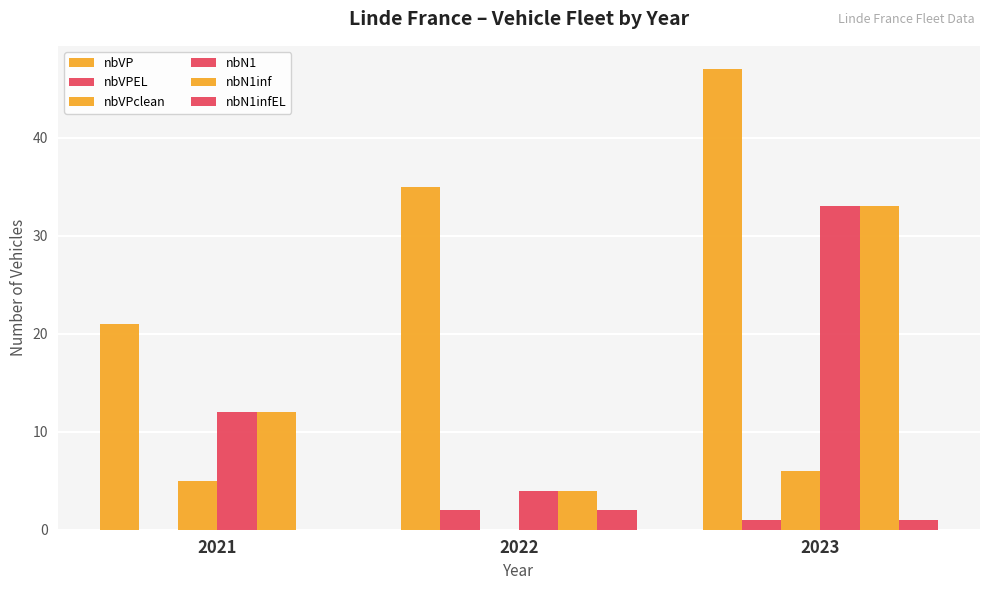

How many groups of bars are there?

3